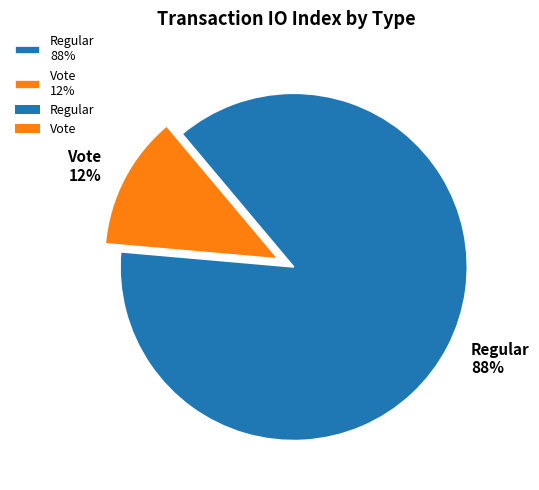

Is Vote the majority of the pie?

No